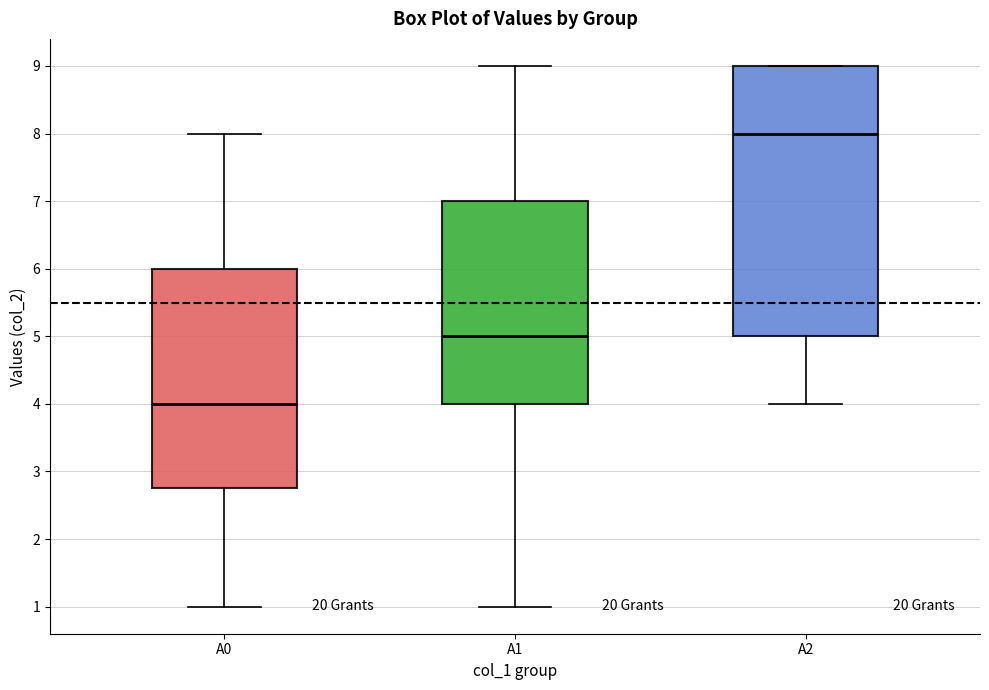

Where does the median line of the box for A0 sit on the y-axis? The values are not printed on the chart, so give them approximately, as read against the axis.

4.0